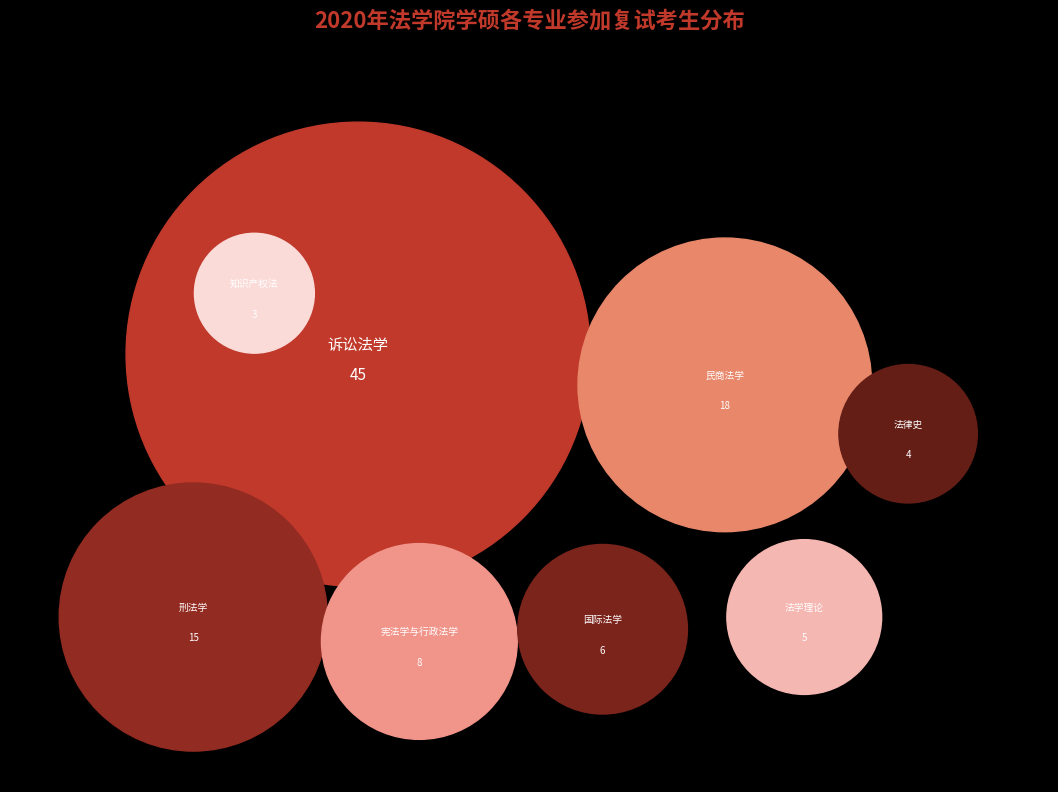

How many segments does this pie chart have?

8